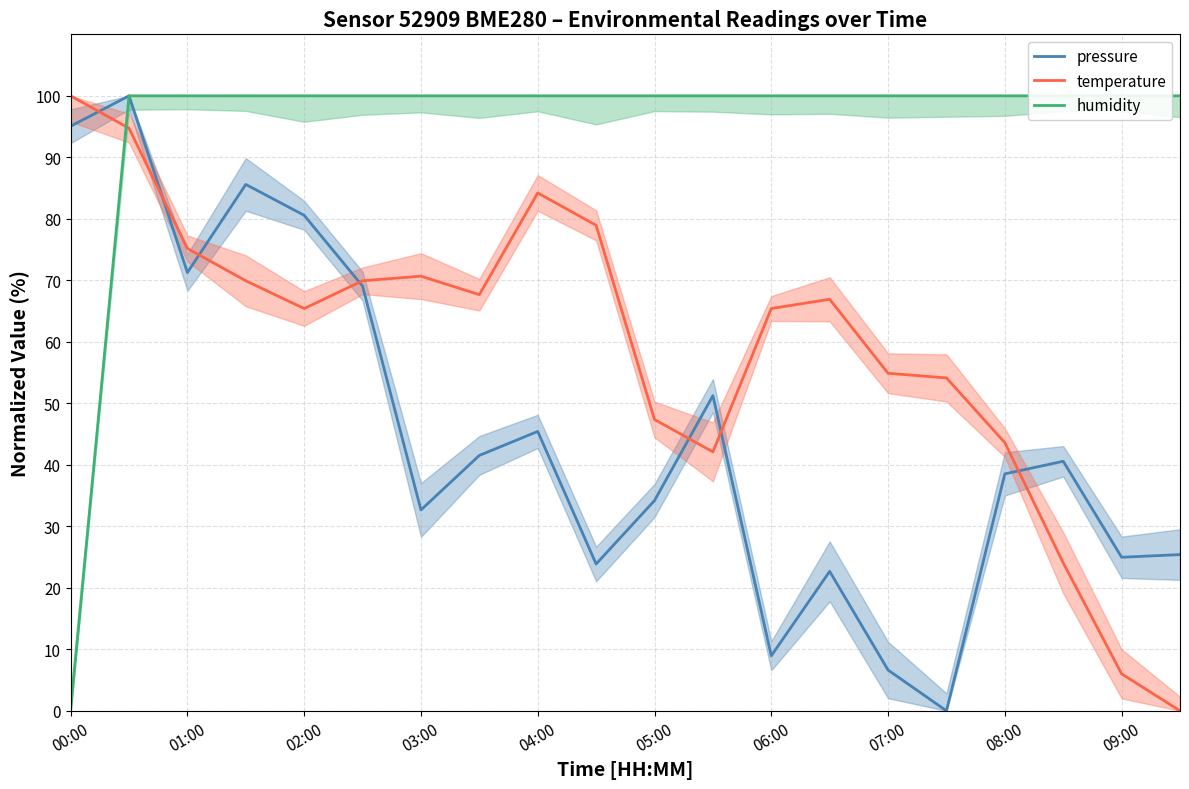

In pressure, how many points are higher than both neighbors (excluding endpoints)?

6